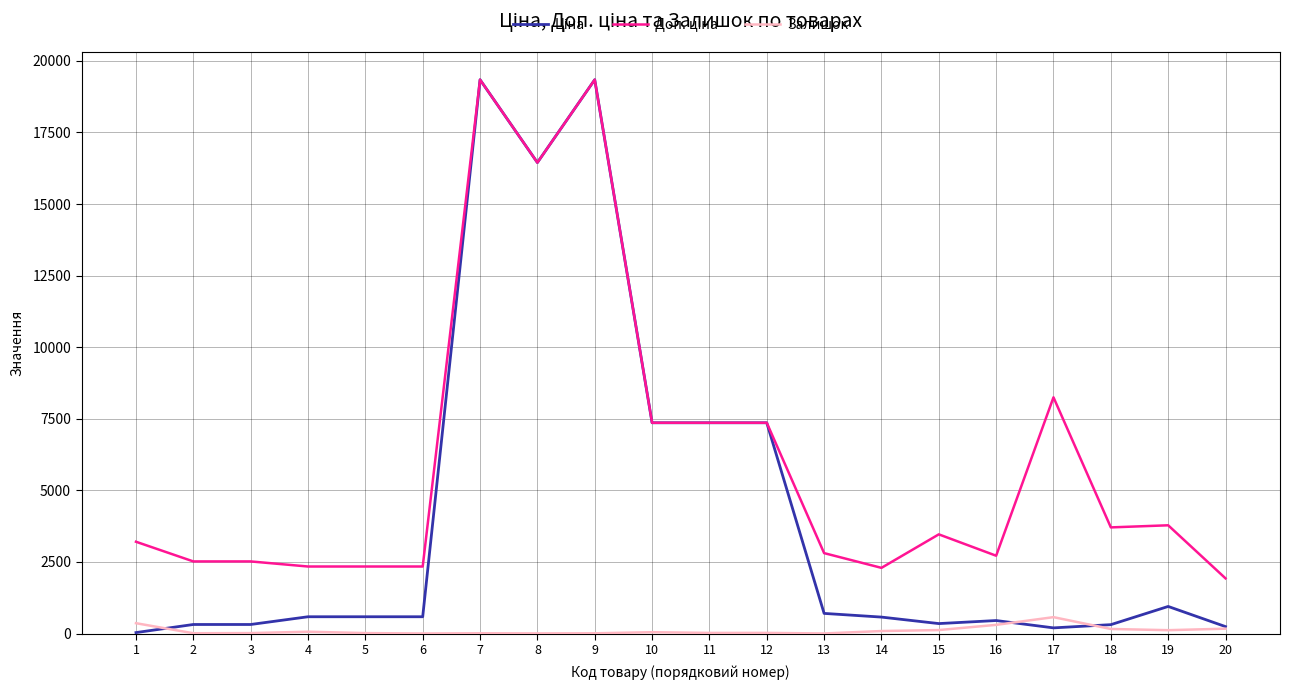

Does the chart display data point markers on the line(s)?

No